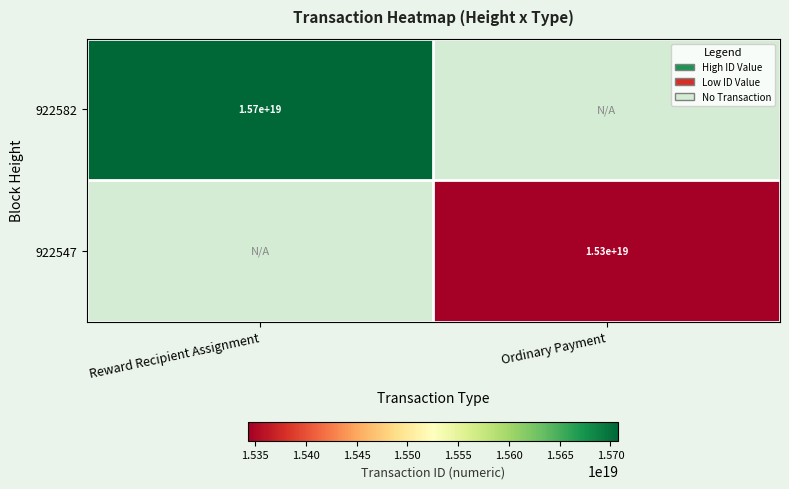

Is it true that 922547 equals 15300000000000000000 at Ordinary Payment?

True